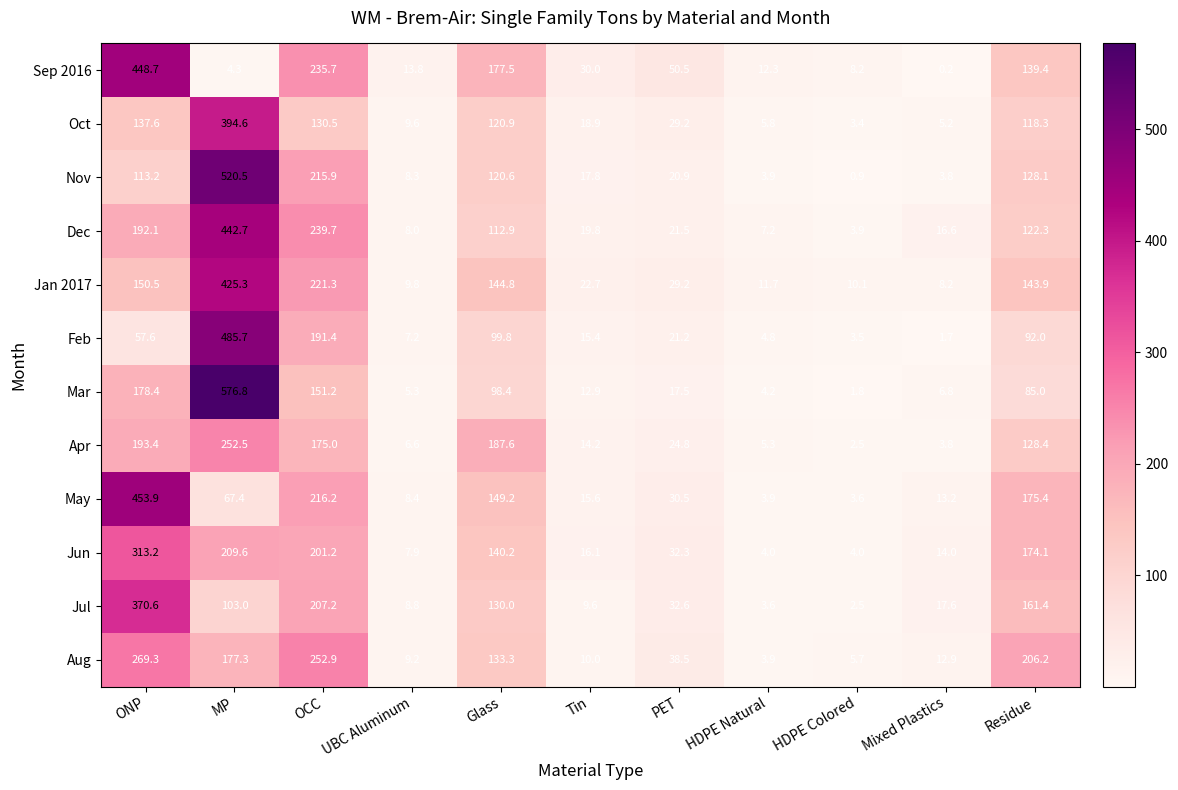

Which label corresponds to the smallest value in the chart?

Mixed Plastics